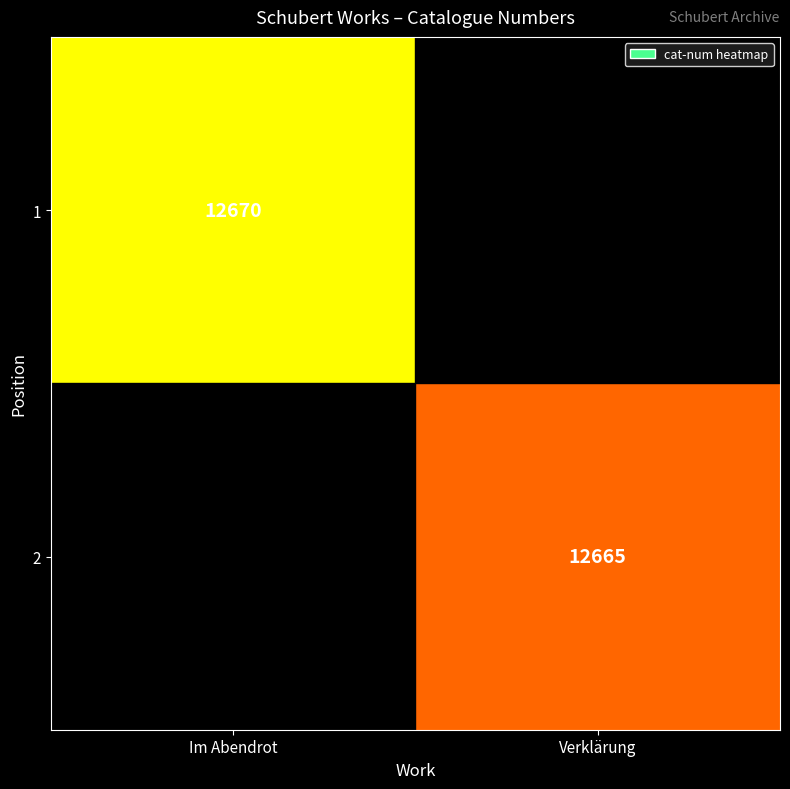

True or false: 2 has a value of 12665 at Verklärung.

True